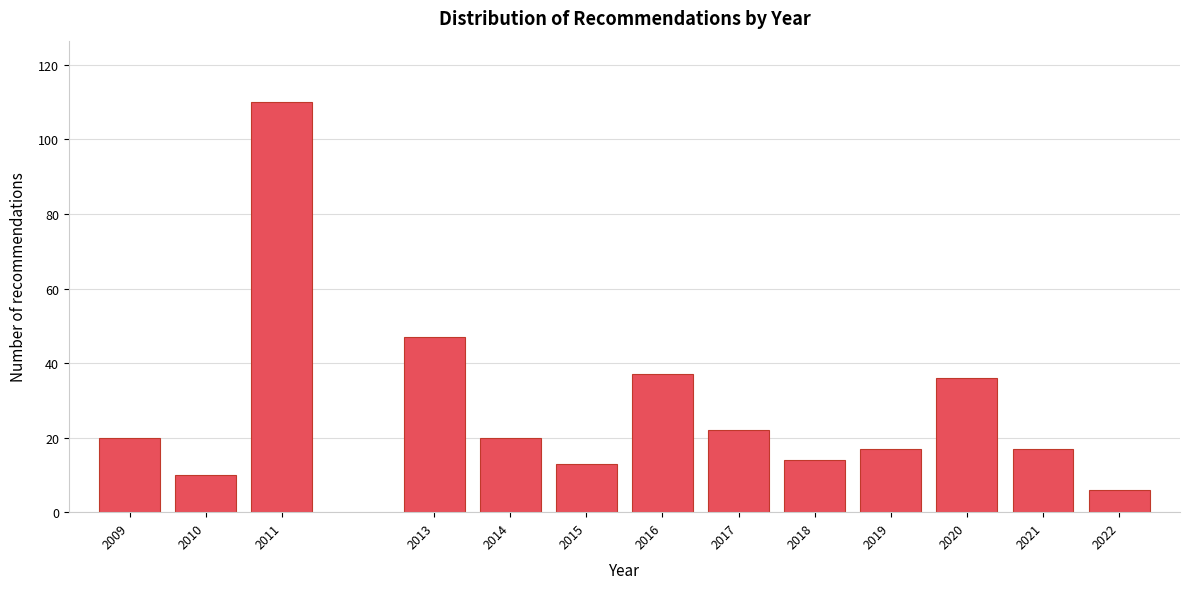

Reading left to right, list all the values displayed in this chart.

2009=20	2010=10	2011=110	2013=47	2014=20	2015=13	2016=37	2017=22	2018=14	2019=17	2020=36	2021=17	2022=6